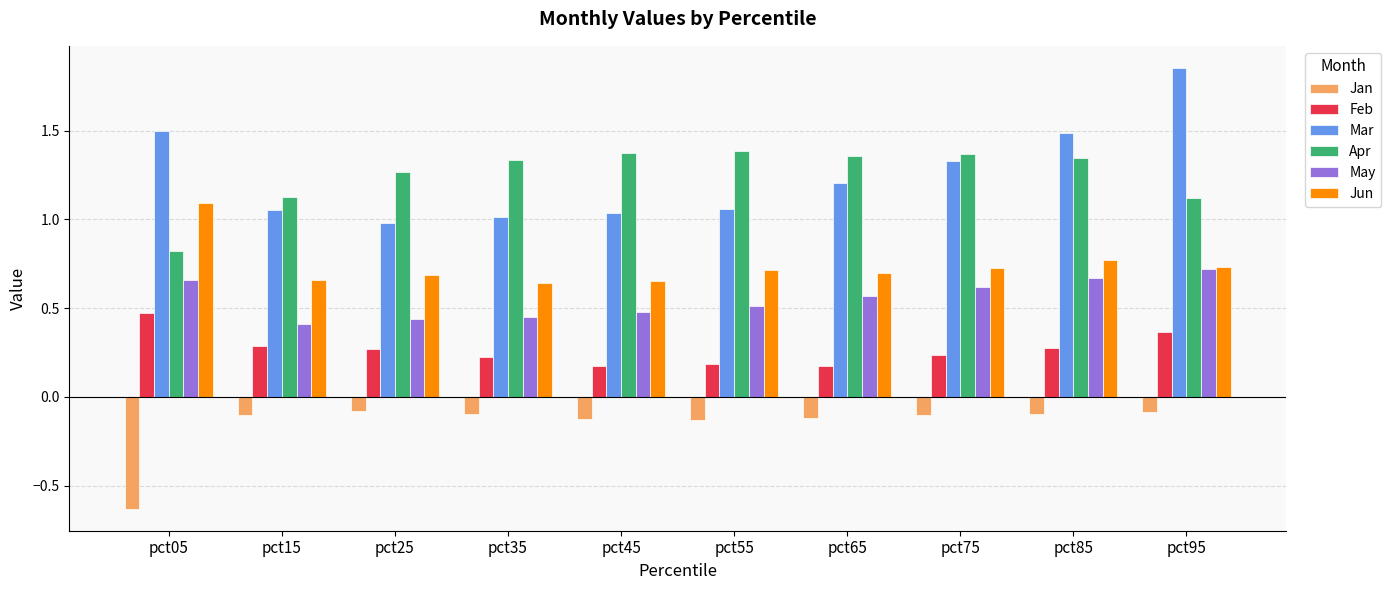

Which category has the highest value in the Feb series?

pct05